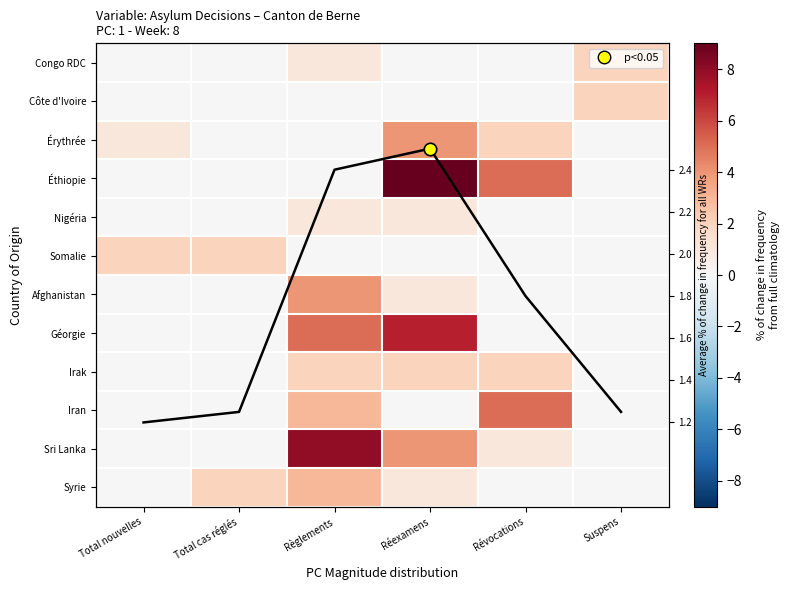

Count the number of categories in the chart.

6